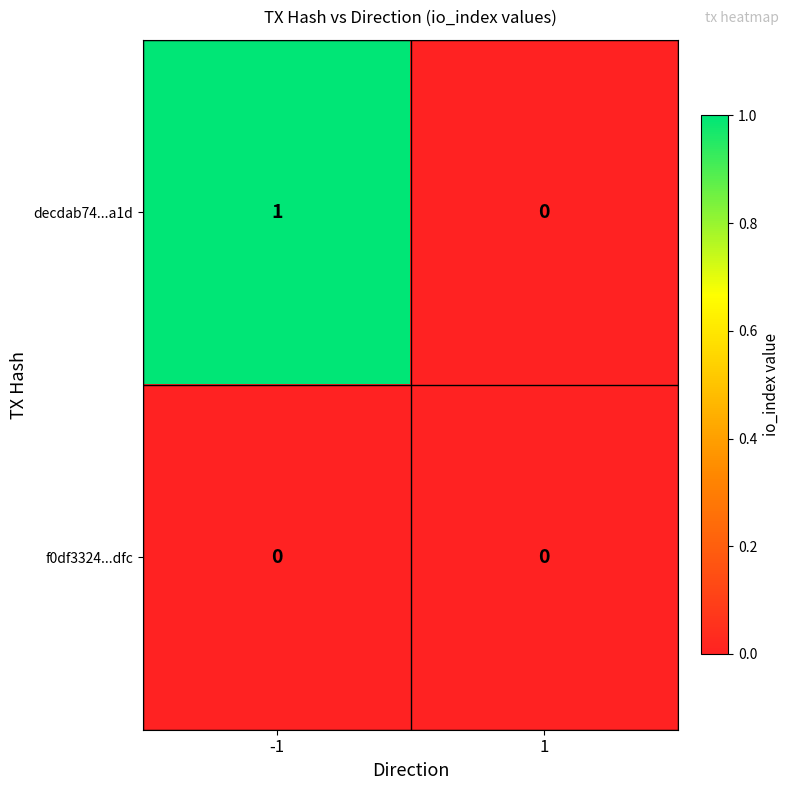

Rank the series by their average value, from lowest to highest.

f0df3324...dfc, decdab74...a1d